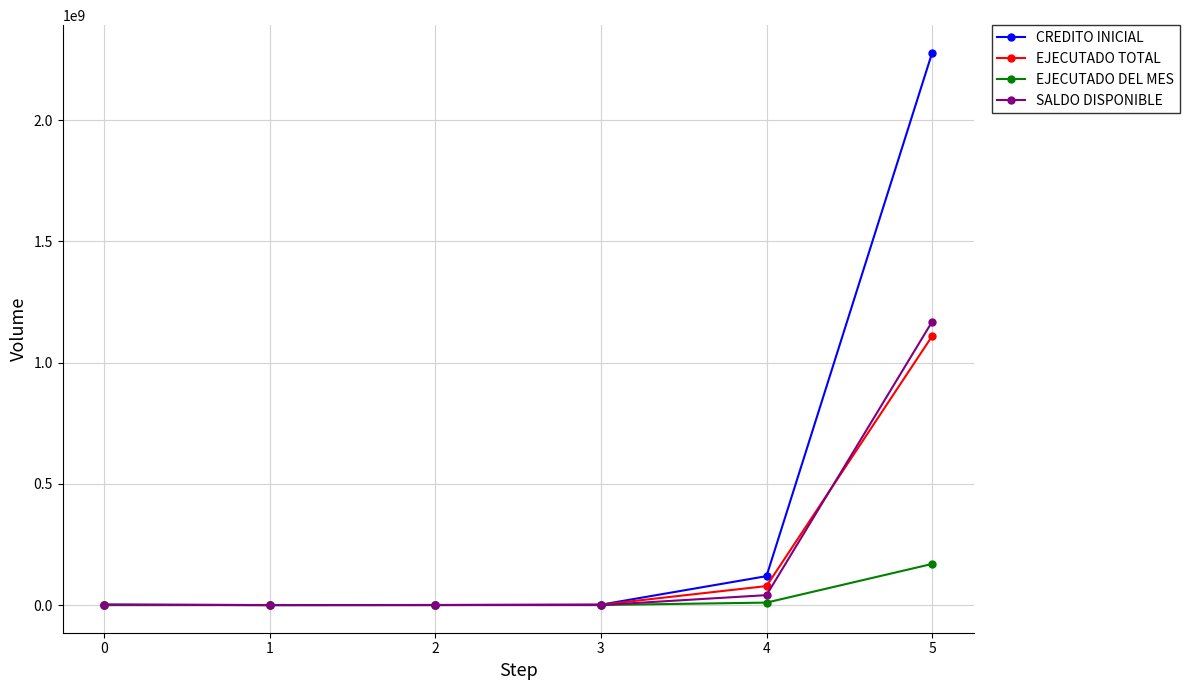

What is the value of the EJECUTADO TOTAL point at the 4th from the left?

1586715.8